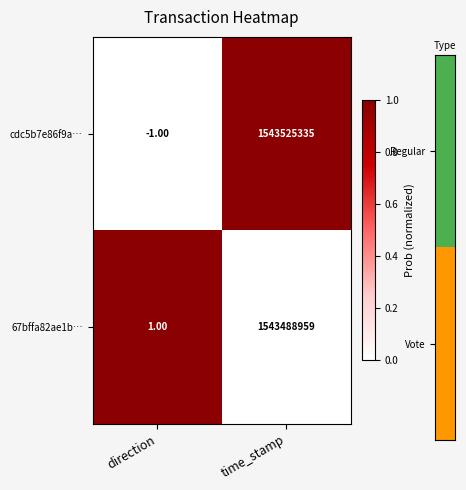

What is the sum of the cdc5b7e86f9a… values at time_stamp and direction?

1543525334